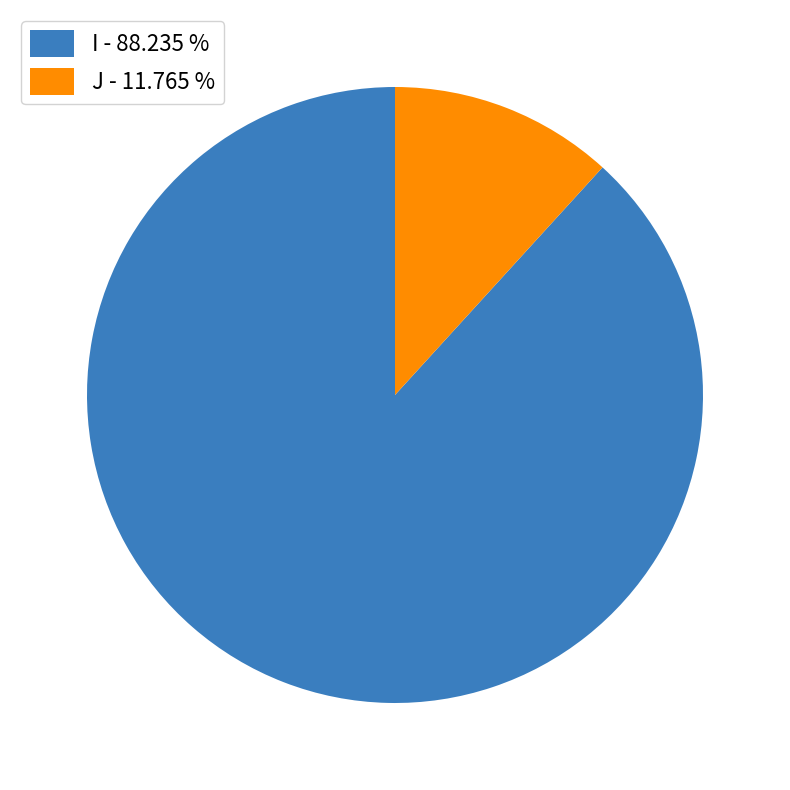

What is the ratio of the value at J to the value at I?

0.1